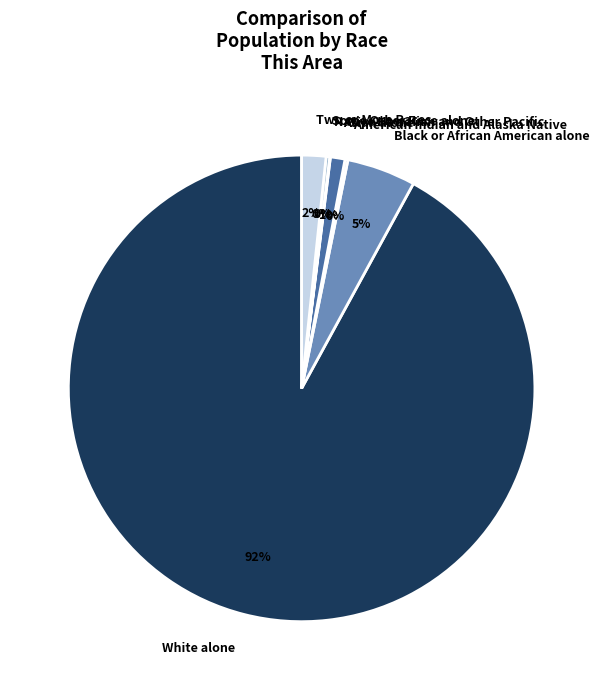

To the nearest percent, what is the average slice percentage?

14%